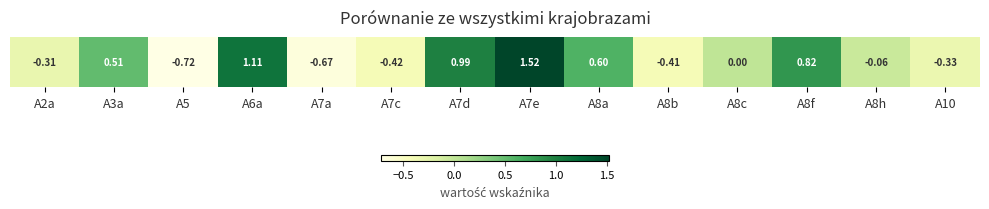

What is the change in value from A3a to A7c?

-0.9